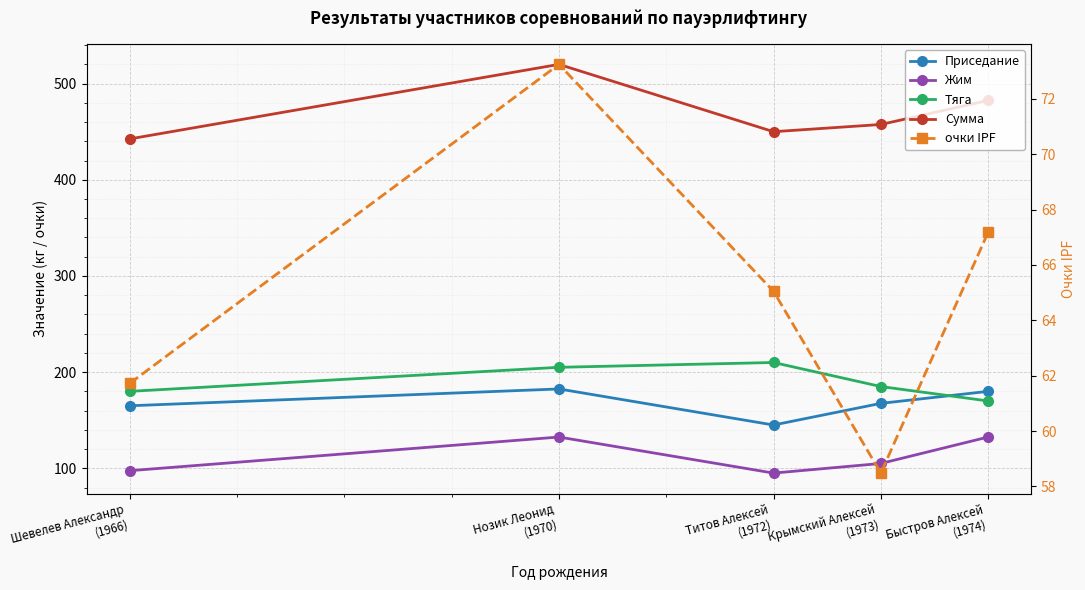

What value does the Сумма series have at Шевелев Александр
(1966)?

442.5